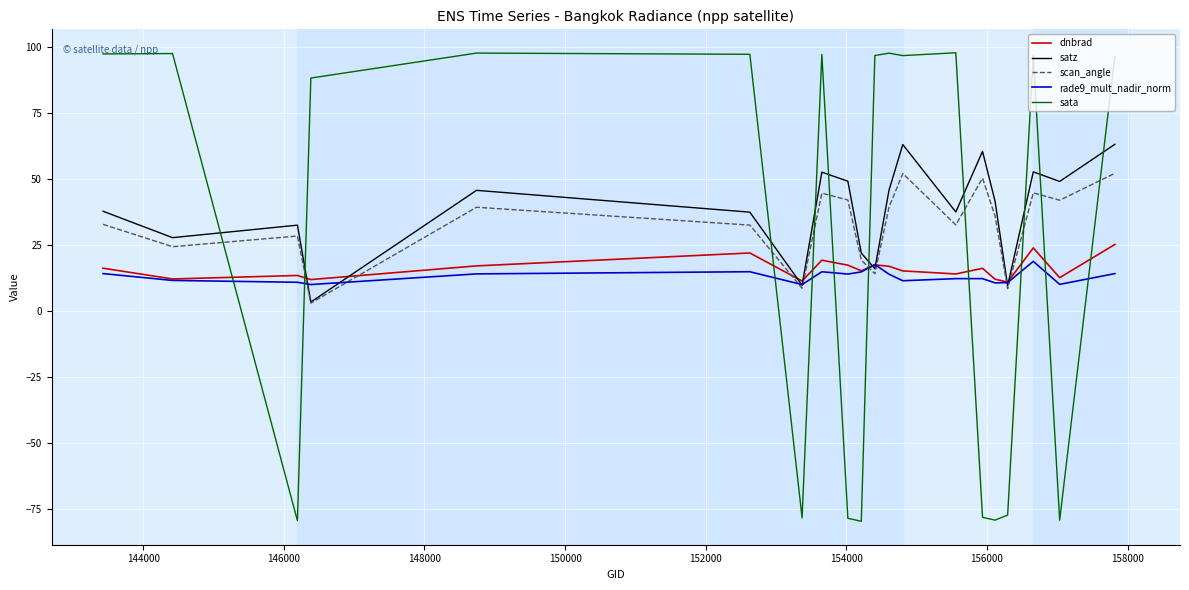

How many times do satz and sata cross each other?

10